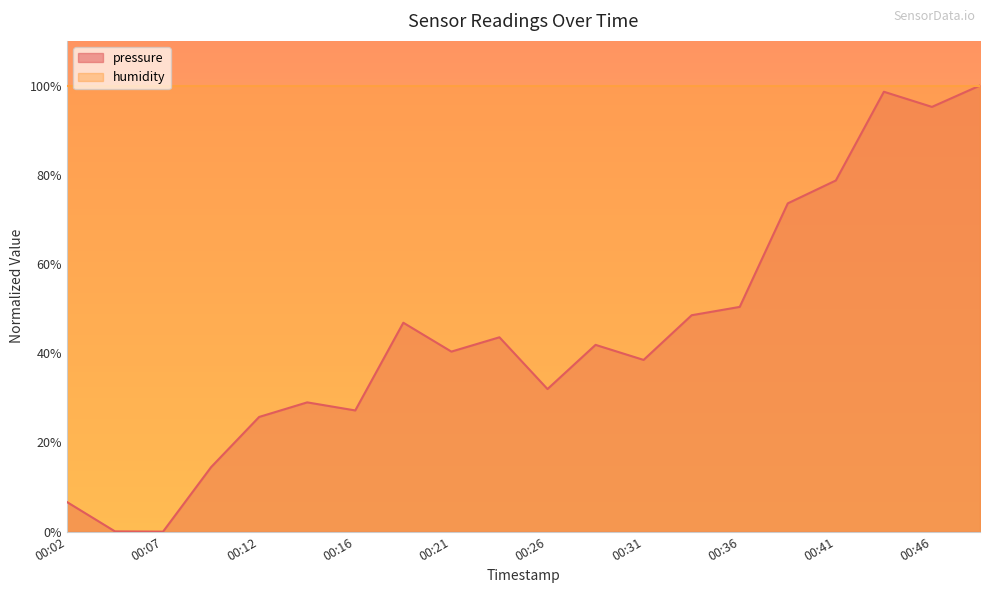

What is the difference between the maximum and minimum values?

1.0